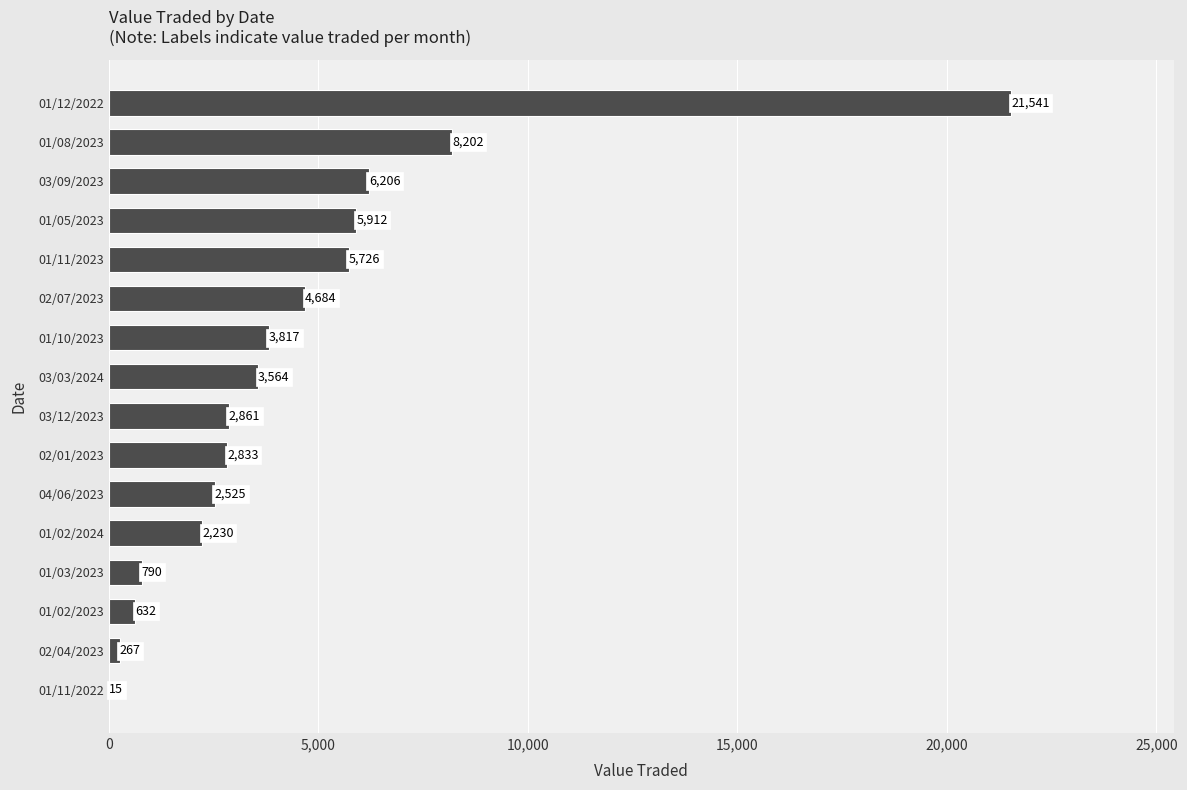

How many distinct data groups are displayed?

1